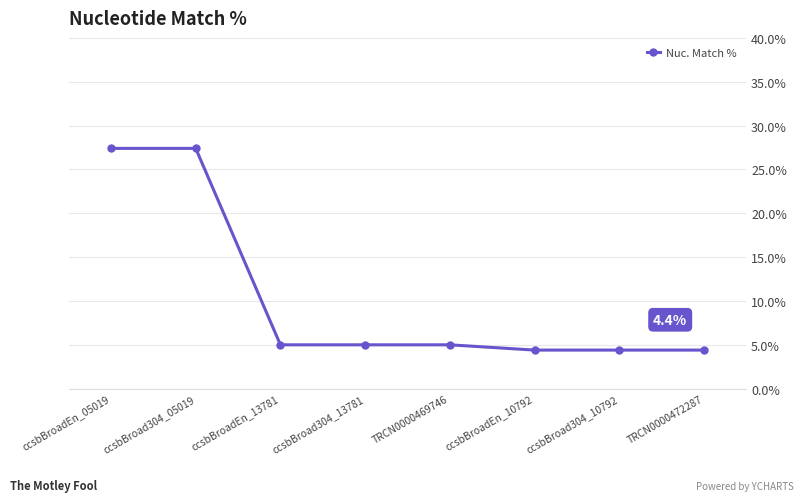

The value at ccsbBroad304_10792 is 4.4. True or false?

True